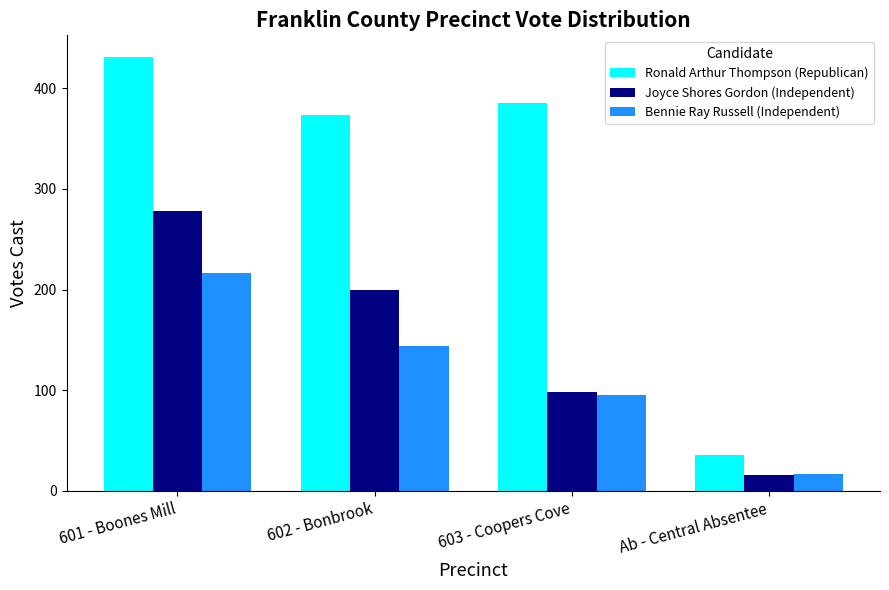

Where is Joyce Shores Gordon (Independent) nearest to the value 147?

603 - Coopers Cove